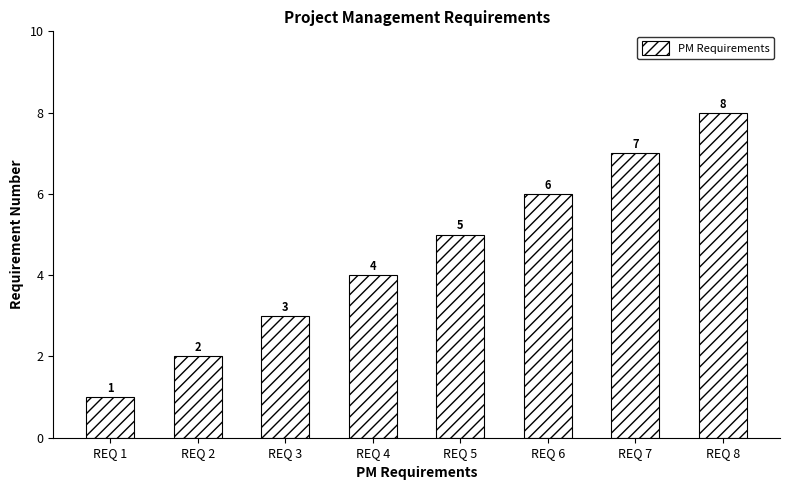

What is the approximate value at REQ 8?

8